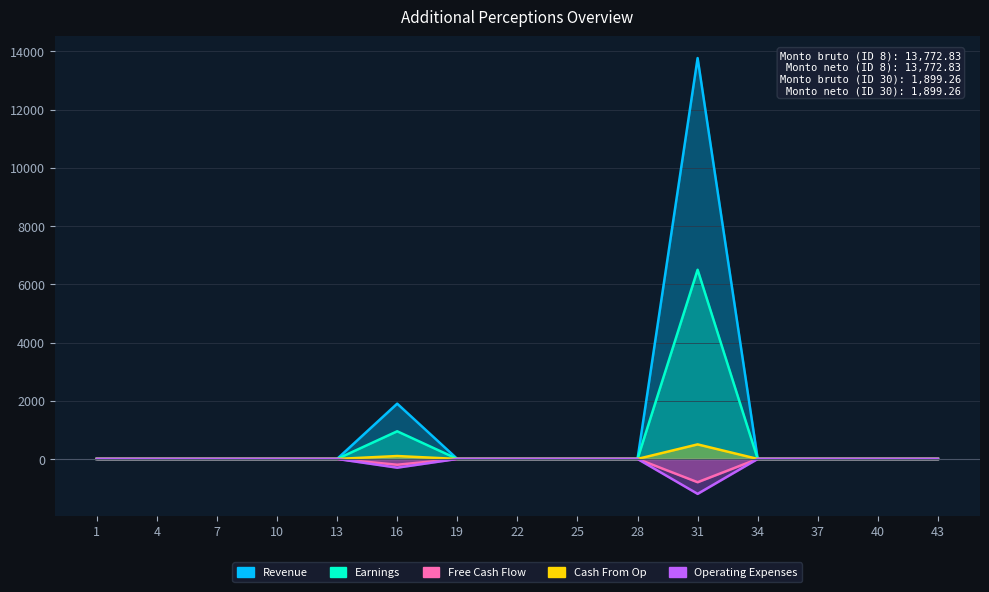

What is the difference between the second highest and second lowest values in the Free Cash Flow series?

200.0